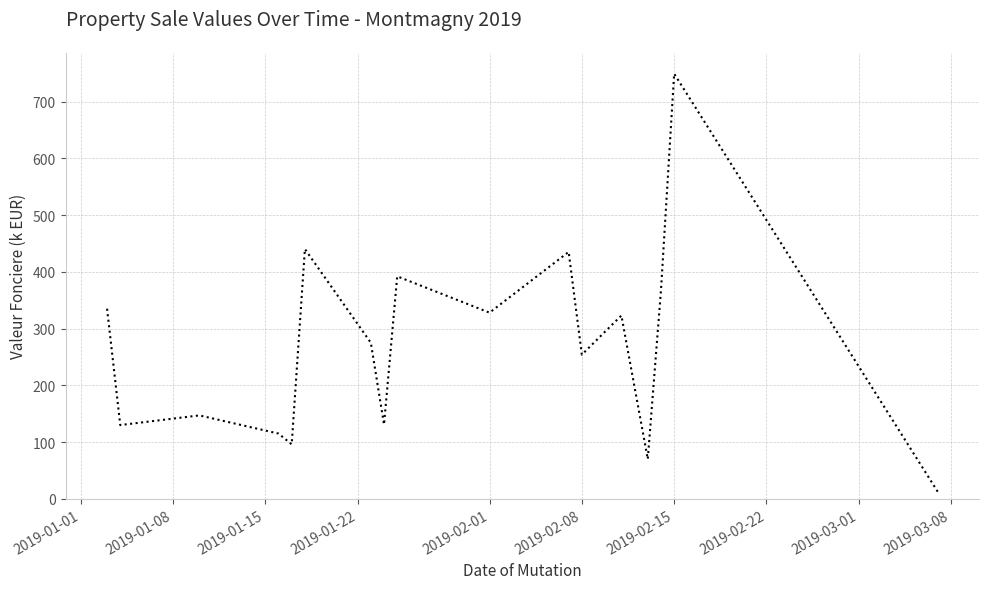

Count the number of data series in this chart.

1